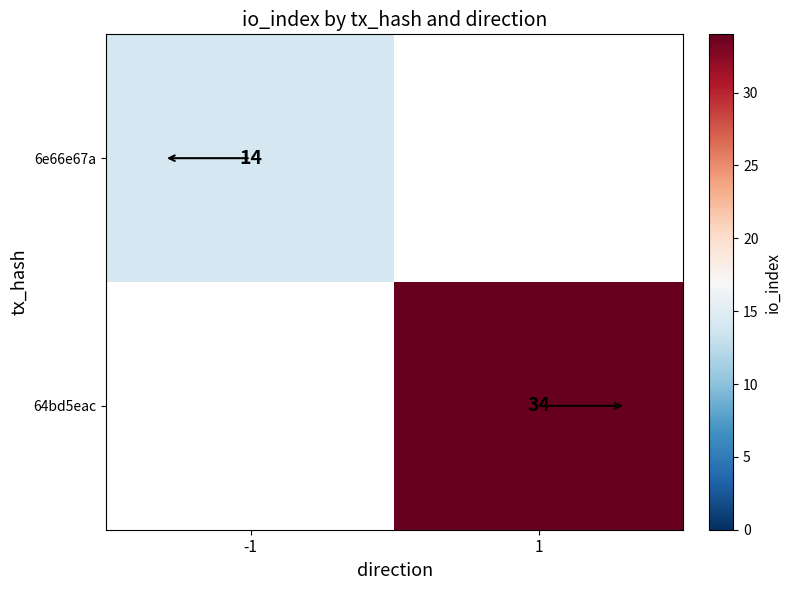

Is it true that 6e66e67a equals 18.4 at -1?

False